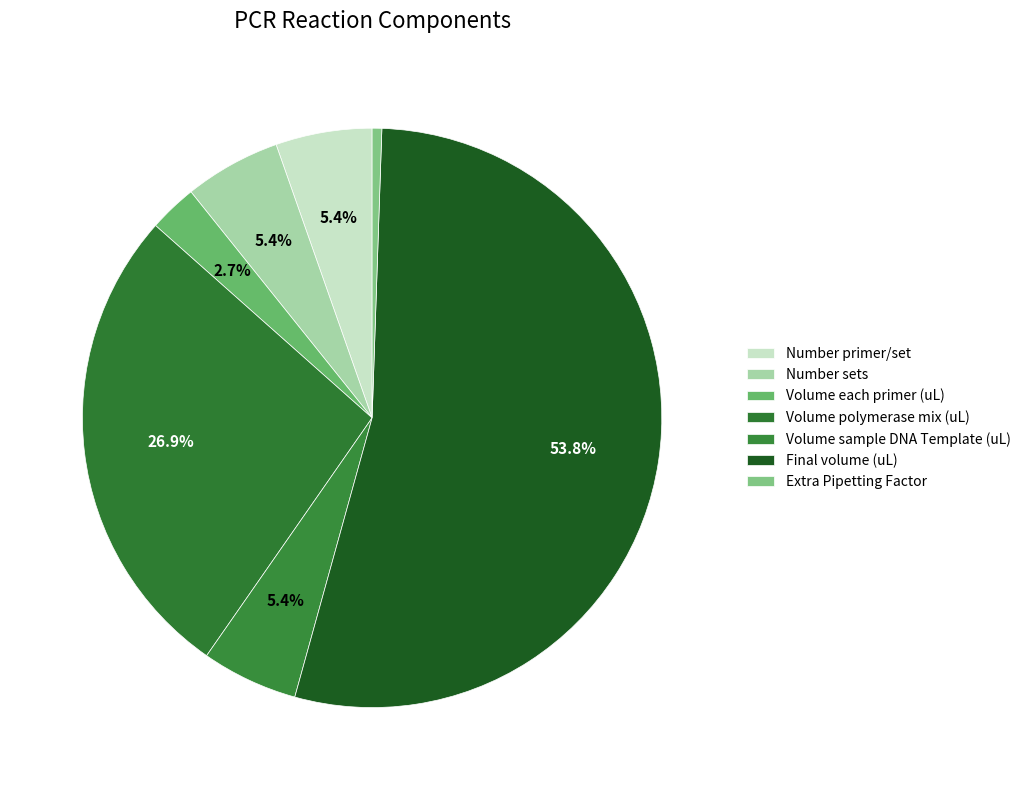

How much of the chart is everything except Volume polymerase mix (uL)?

73.1%